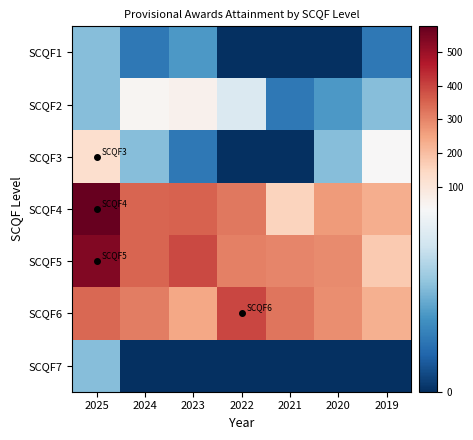

Reading left to right, transcribe all the data shown in this chart.

SCQF1: 2025=20	2024=10	2023=15	2022=0	2021=0	2020=0	2019=10
SCQF2: 2025=20	2024=45	2023=60	2022=30	2021=10	2020=15	2019=20
SCQF3: 2025=125	2024=20	2023=10	2022=0	2021=0	2020=20	2019=35
SCQF4: 2025=575	2024=350	2023=355	2022=320	2021=155	2020=265	2019=230
SCQF5: 2025=535	2024=350	2023=390	2022=305	2021=300	2020=290	2019=175
SCQF6: 2025=345	2024=310	2023=245	2022=395	2021=325	2020=285	2019=225
SCQF7: 2025=20	2024=0	2023=0	2022=0	2021=0	2020=0	2019=0